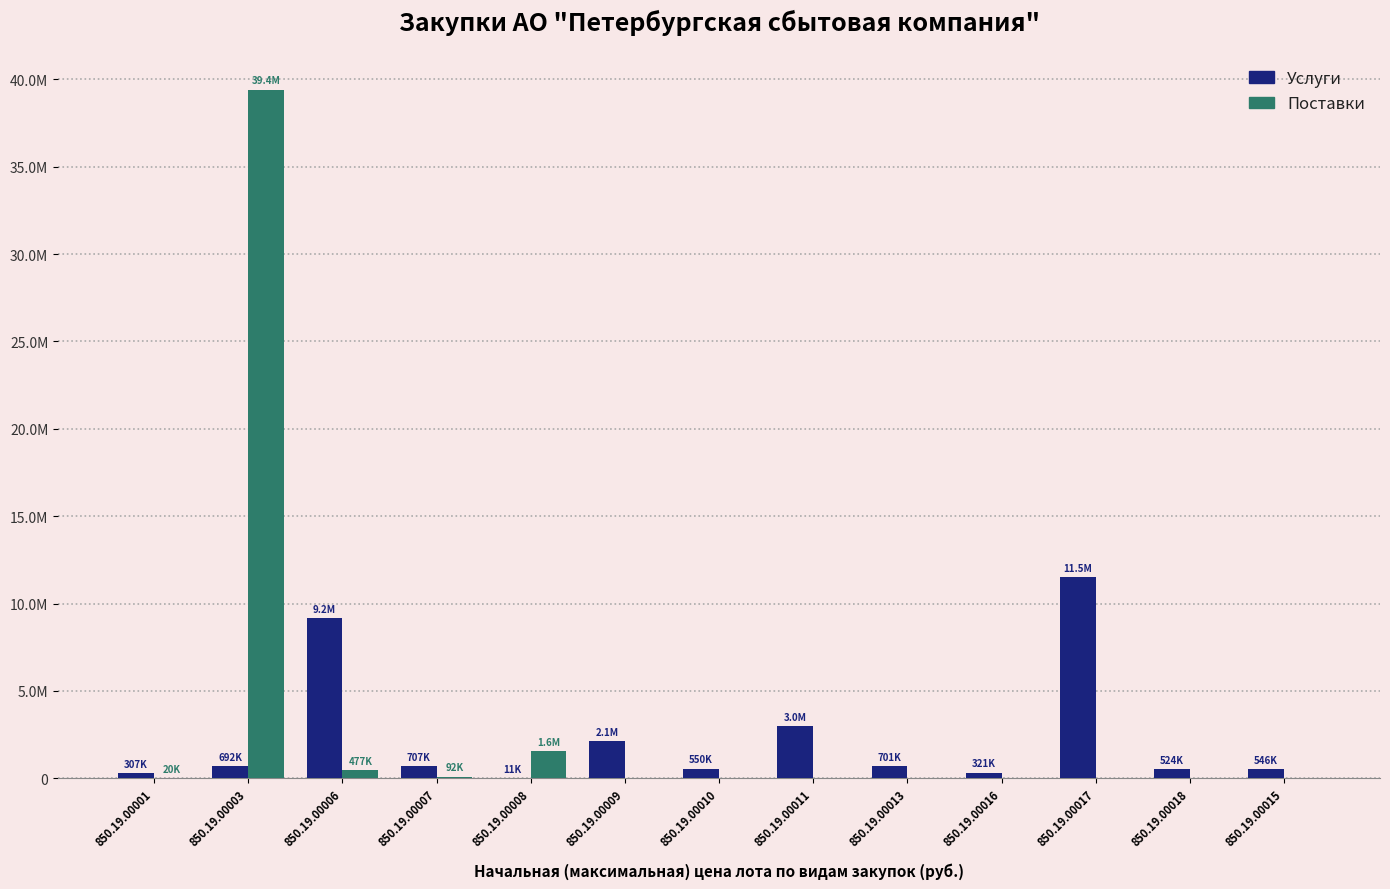

What is the average value of the Услуги series?

2318761.8